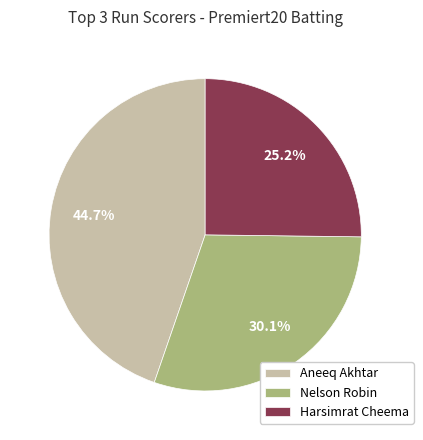

Is it true that Aneeq Akhtar is 22% of the pie?

False